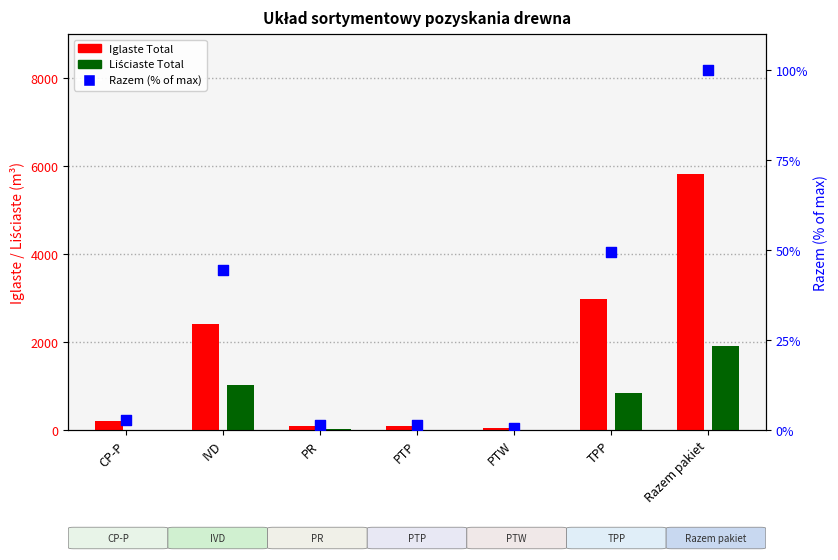

At which category is the sum across all series the highest?

Razem pakiet